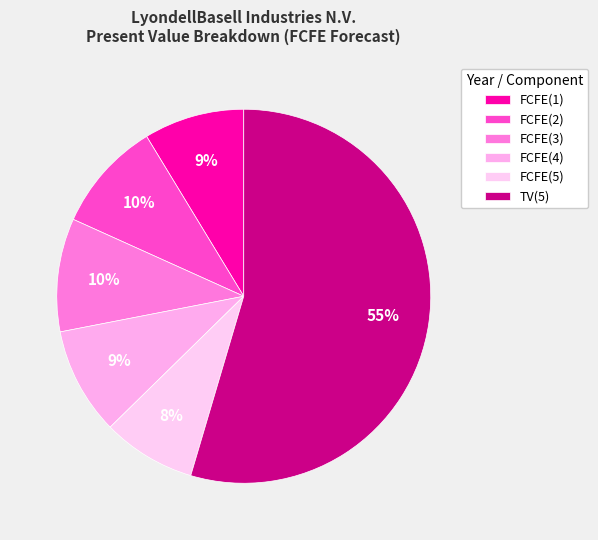

Between FCFE(1) and FCFE(5), which is larger?

FCFE(1)